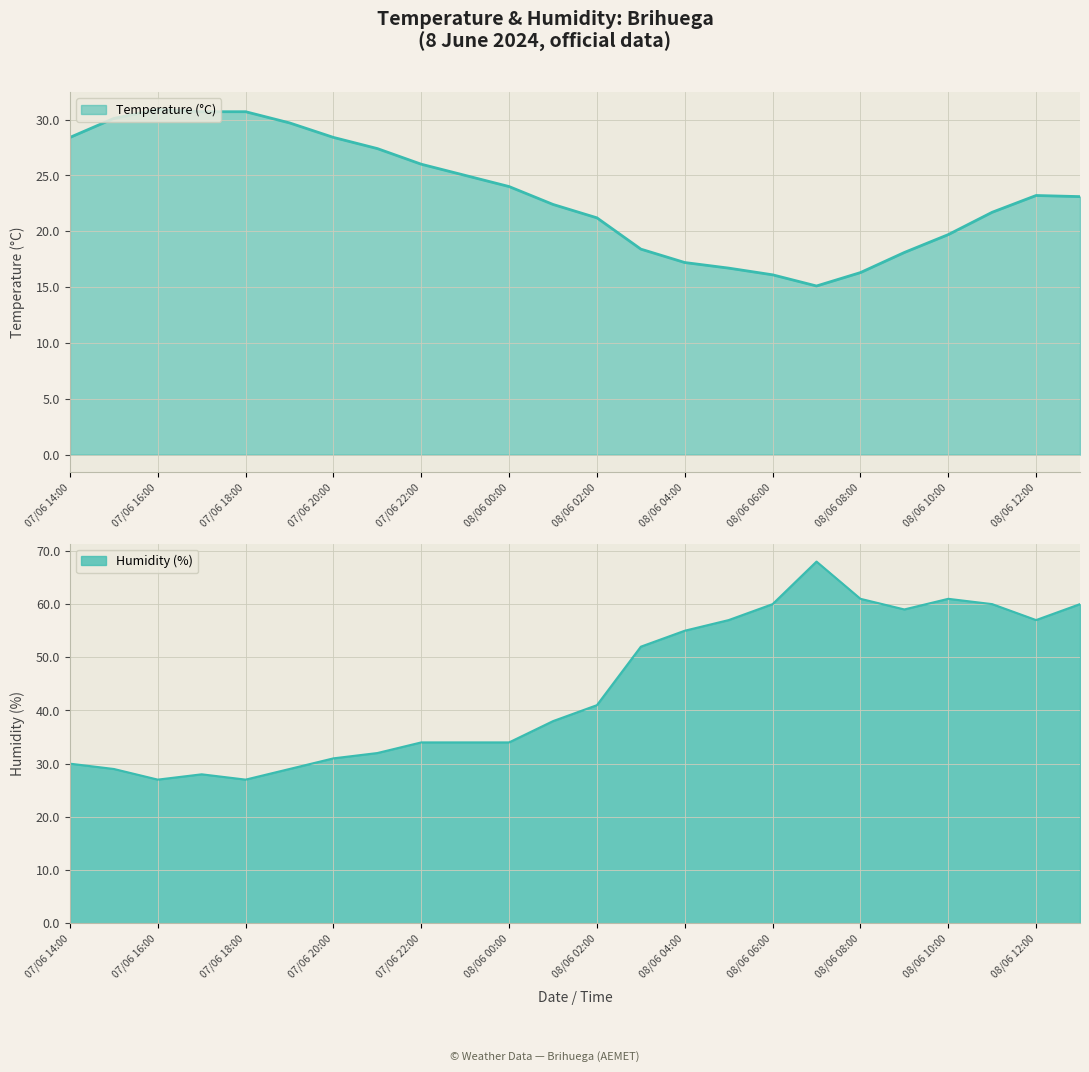

List the series in order of their peak value, highest first.

Humidity (%), Temperature (°C)